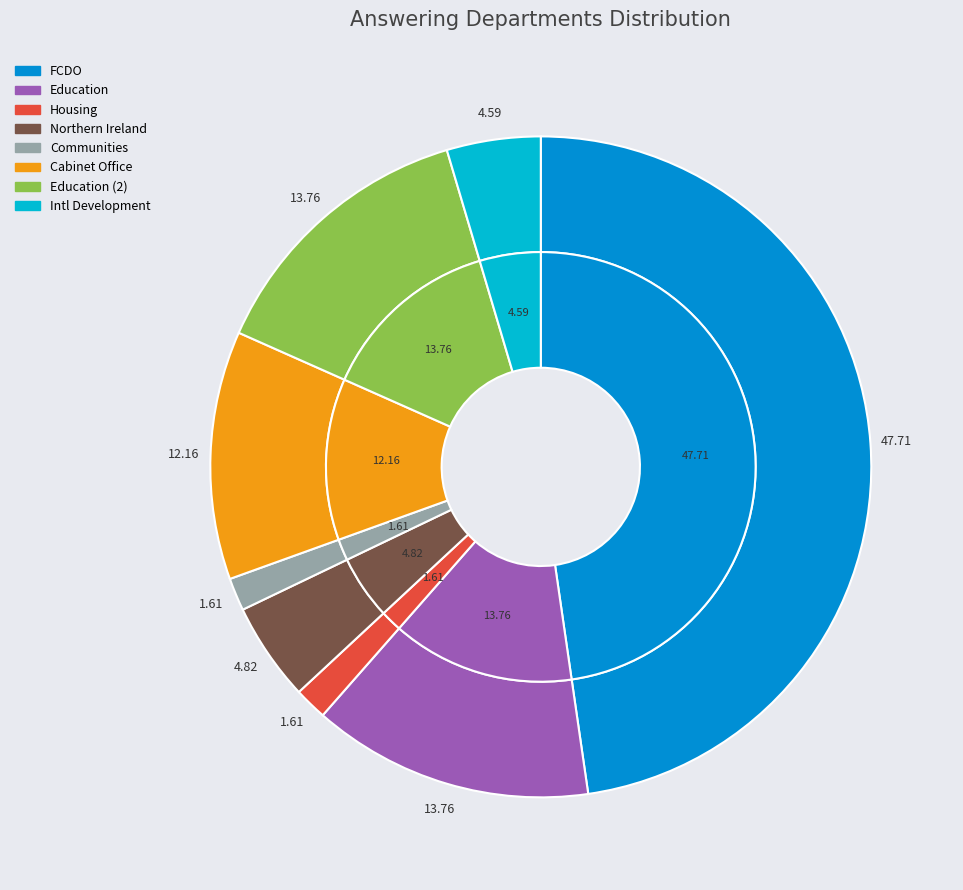

Is there a majority slice in this chart?

No